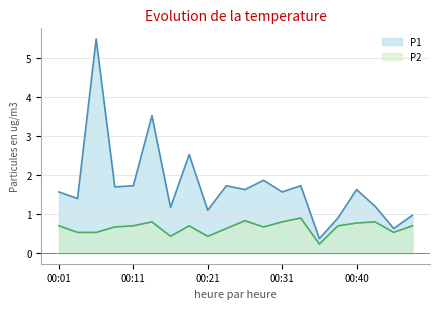

What is the difference between the second highest and second lowest values in the P2 series?

0.4